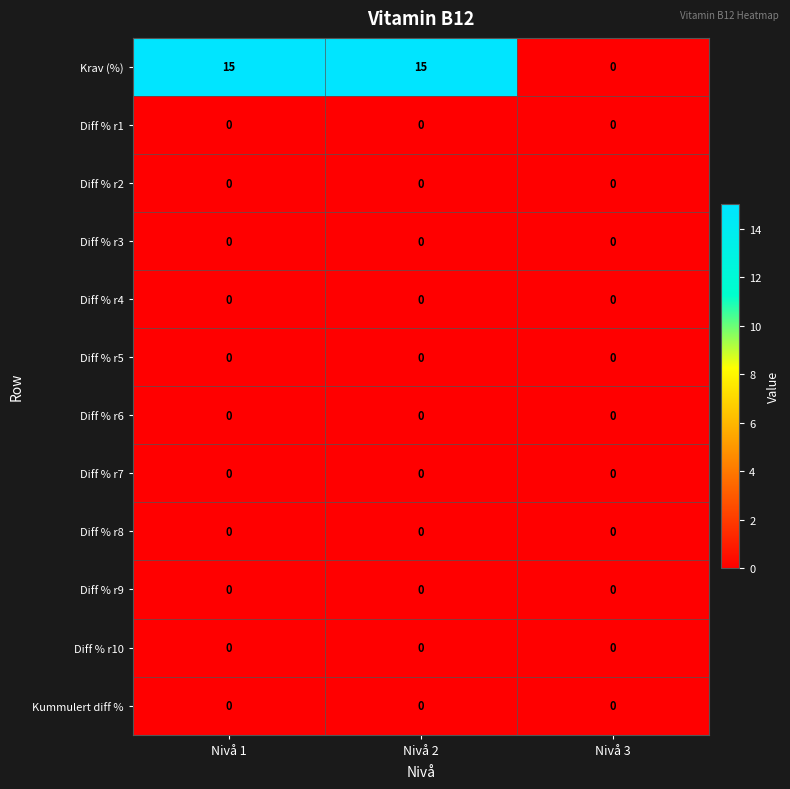

What value does the Krav (%) series have at Nivå 2, to the nearest 5?

15